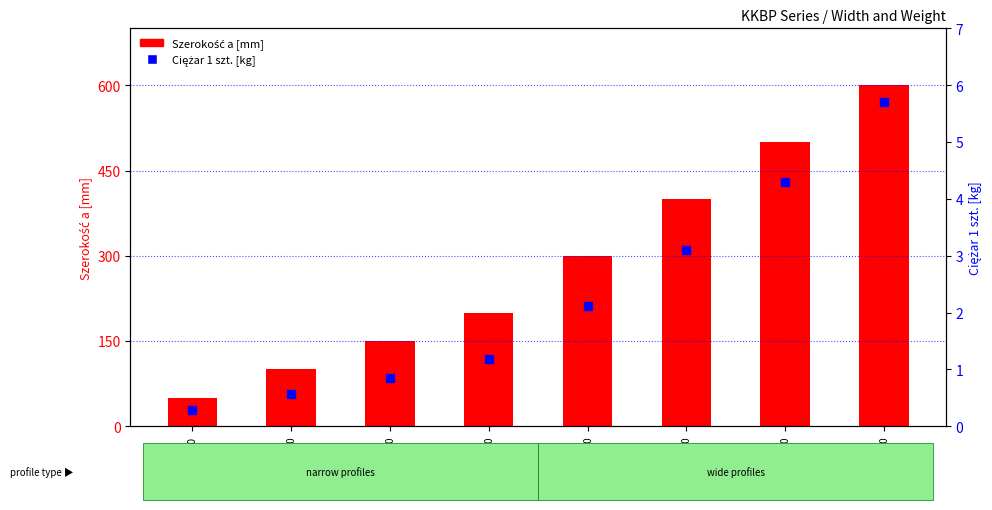

What are all the series names shown in the legend?

Szerokość a [mm], Ciężar 1 szt.